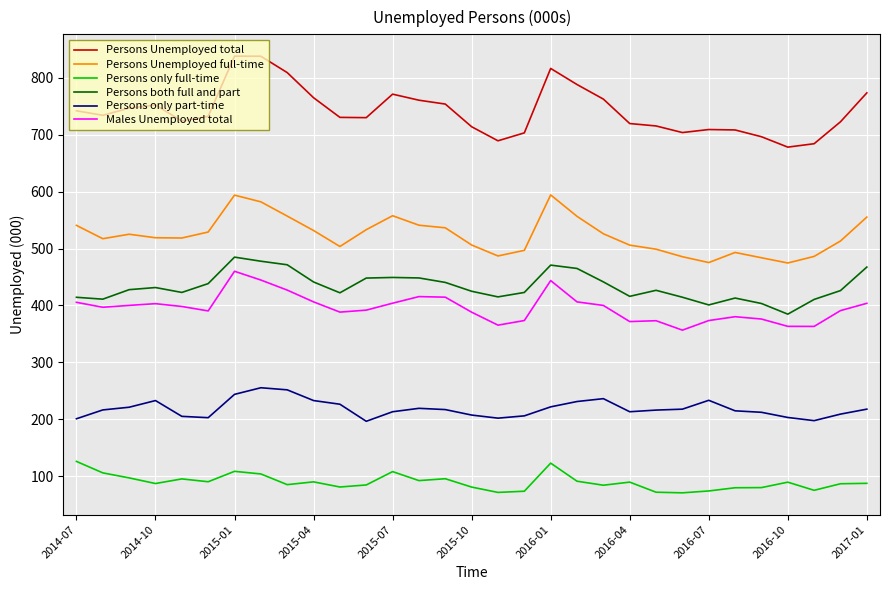

What is the maximum value for Persons only full-time?

126.2